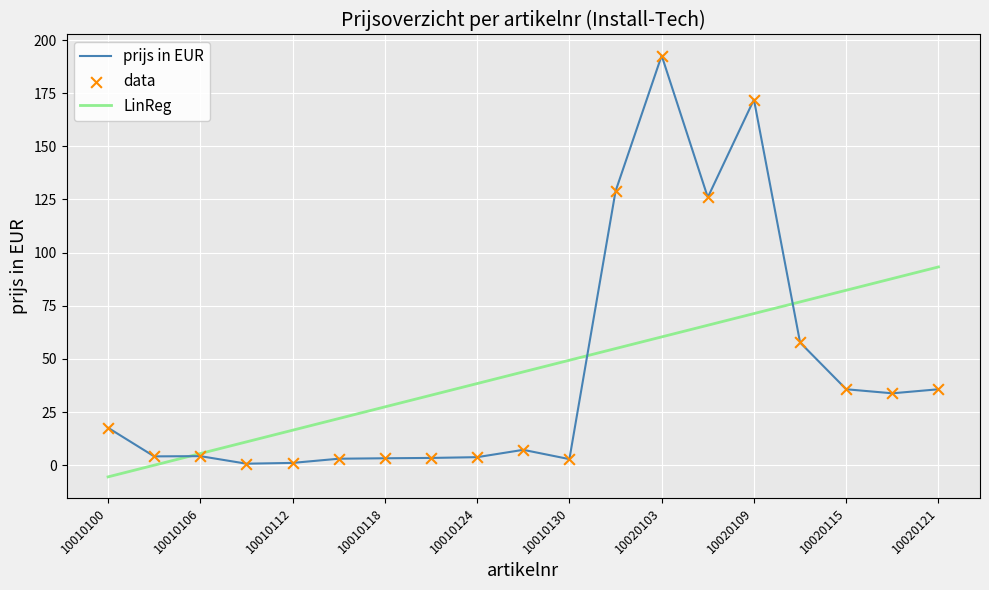

Which series has the widest spread of Y values?

prijs in EUR